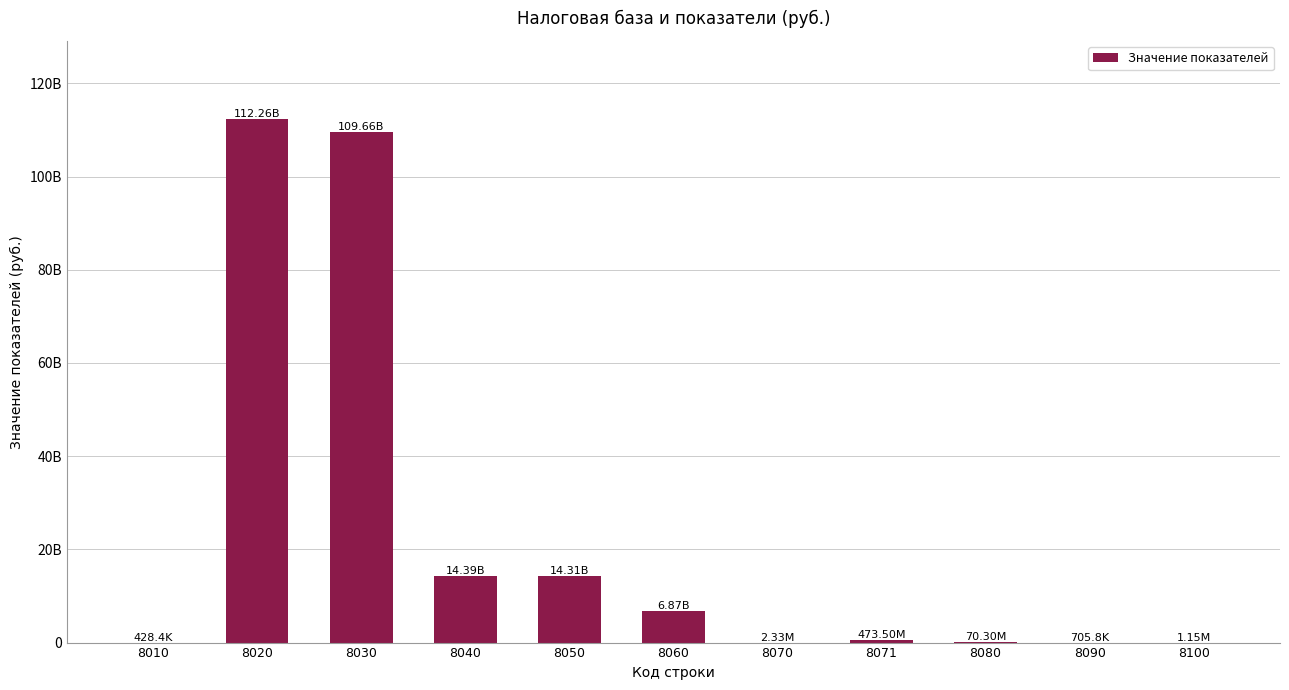

Are the bars horizontal?

No